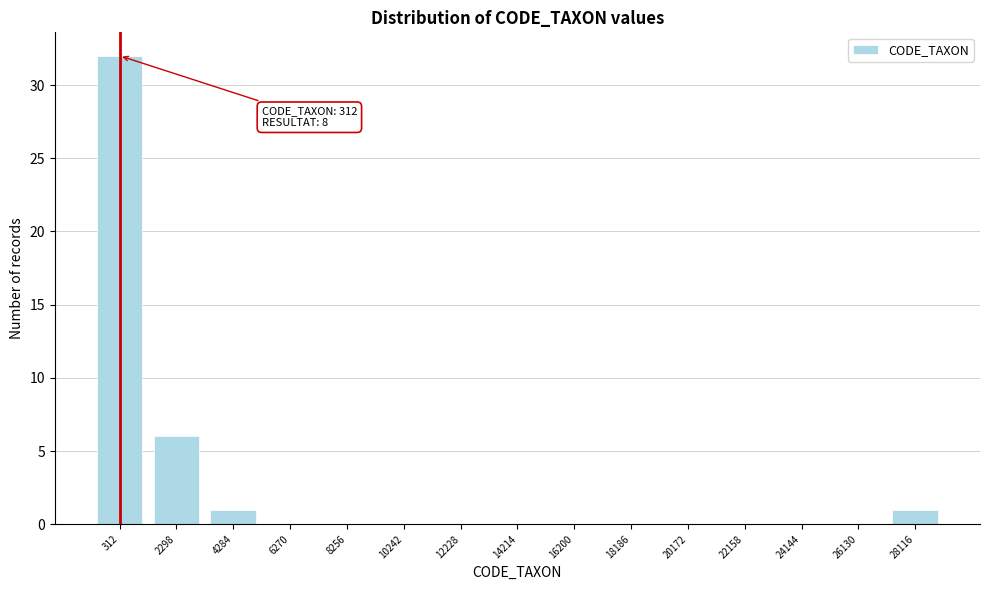

Reading left to right, extract all data points from this chart.

312=32	2298=6	4284=1	6270=0	8256=0	10242=0	12228=0	14214=0	16200=0	18186=0	20172=0	22158=0	24144=0	26130=0	28116=1